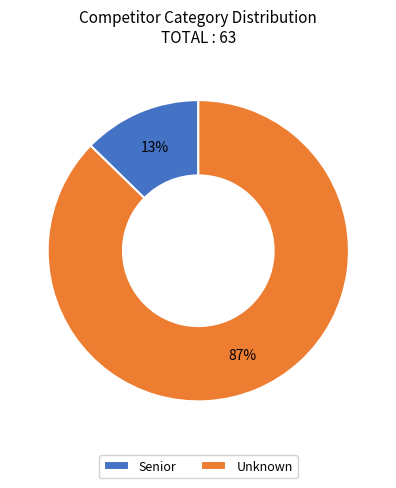

How many segments does this pie chart have?

2